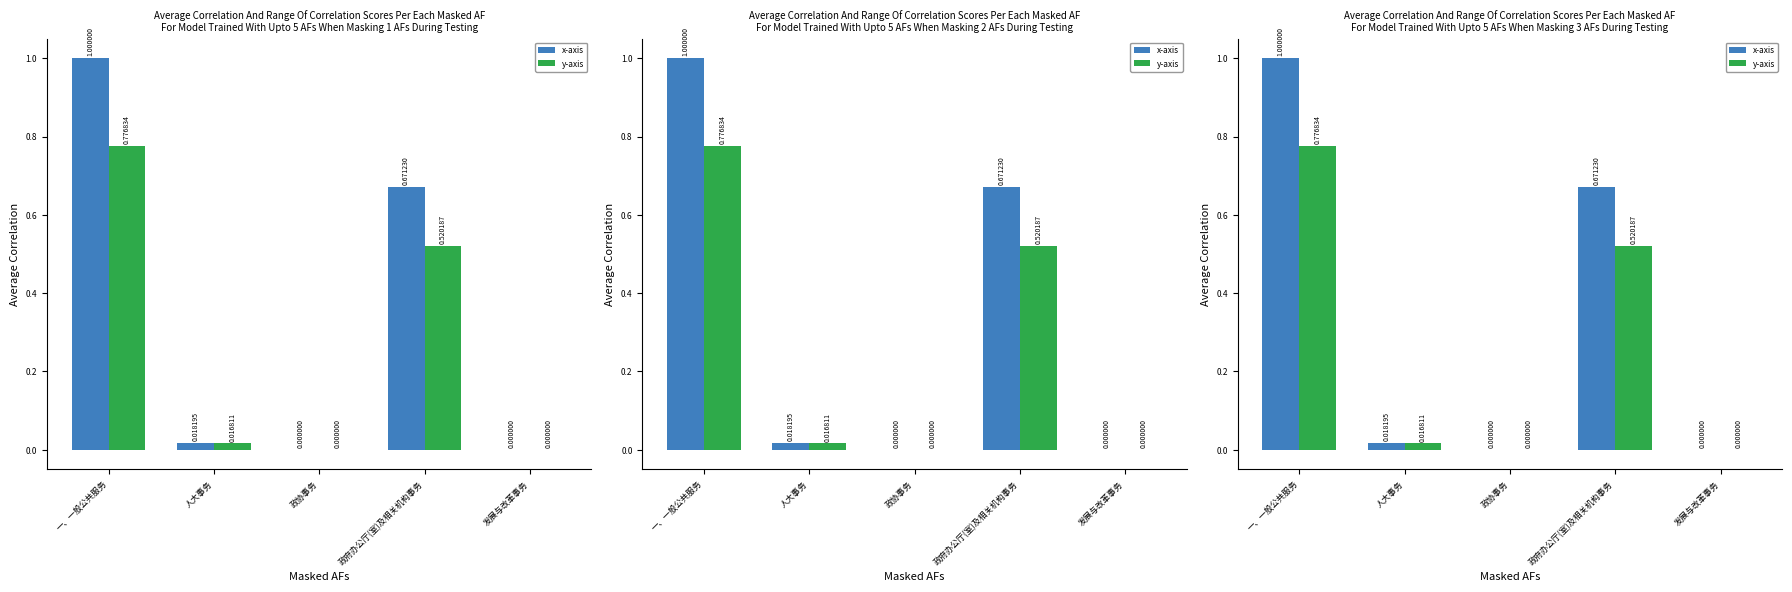

At which category is the sum across all series the highest?

一、一般公共服务